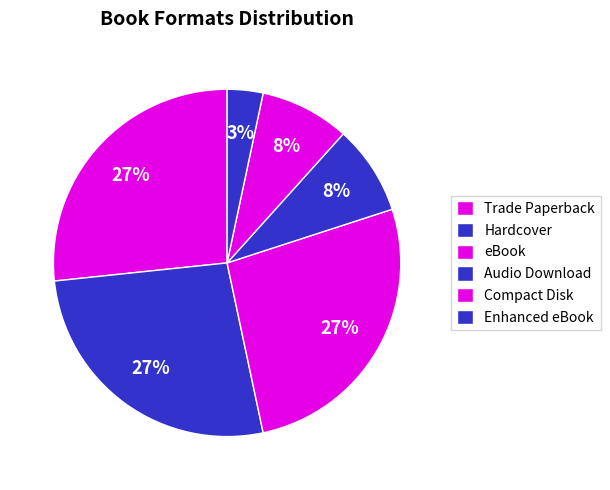

Is there any slice that represents more than half of the pie?

No